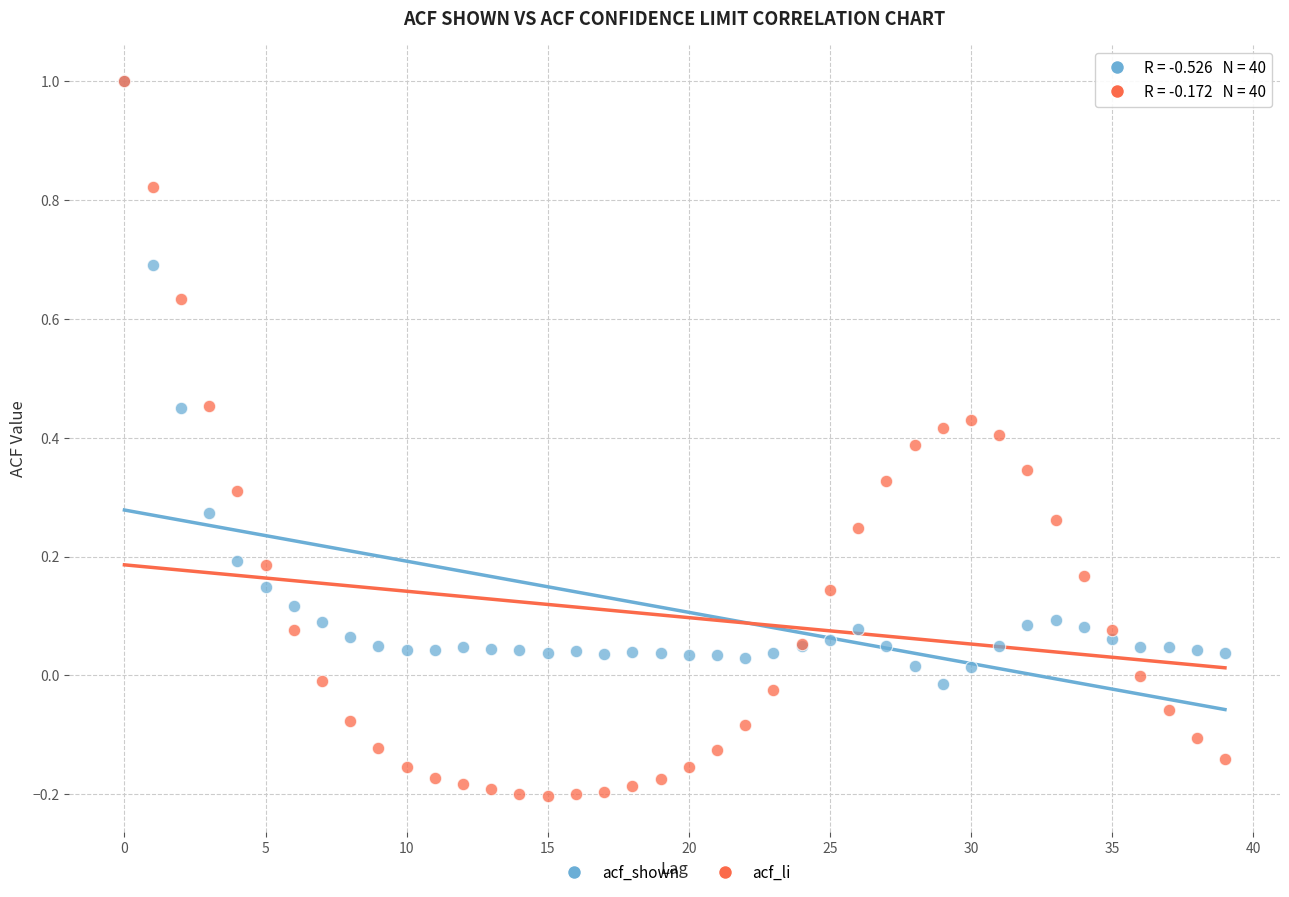

What are all the series names shown in the legend?

acf_shown, acf_li